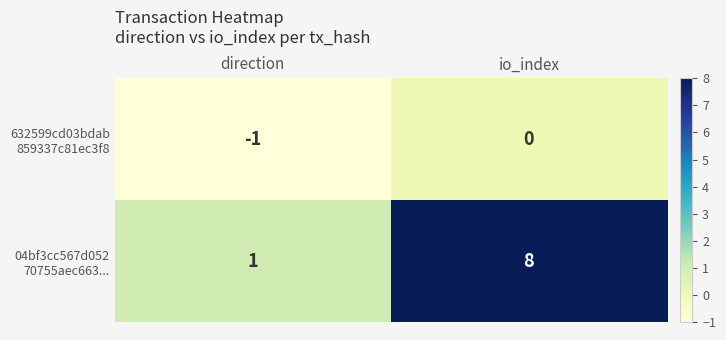

Which series has the largest total across all categories?

04bf3cc567d052 70755aec663...